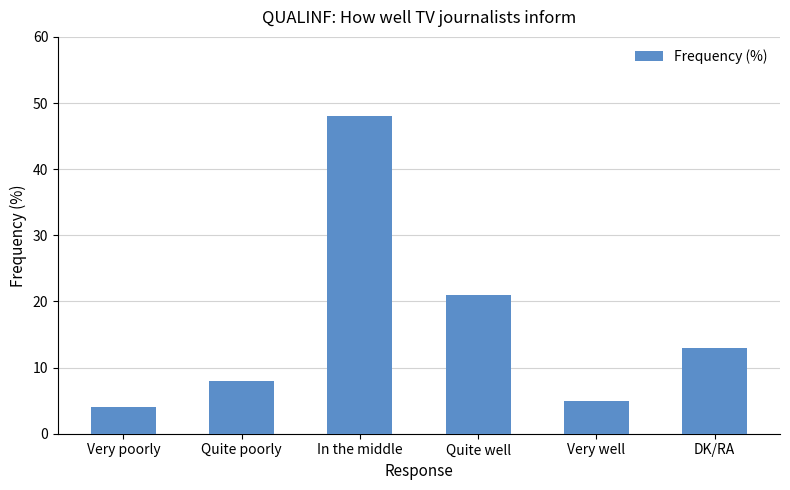

Reading left to right, list all the values displayed in this chart.

Very poorly=4	Quite poorly=8	In the middle=48	Quite well=21	Very well=5	DK/RA=13